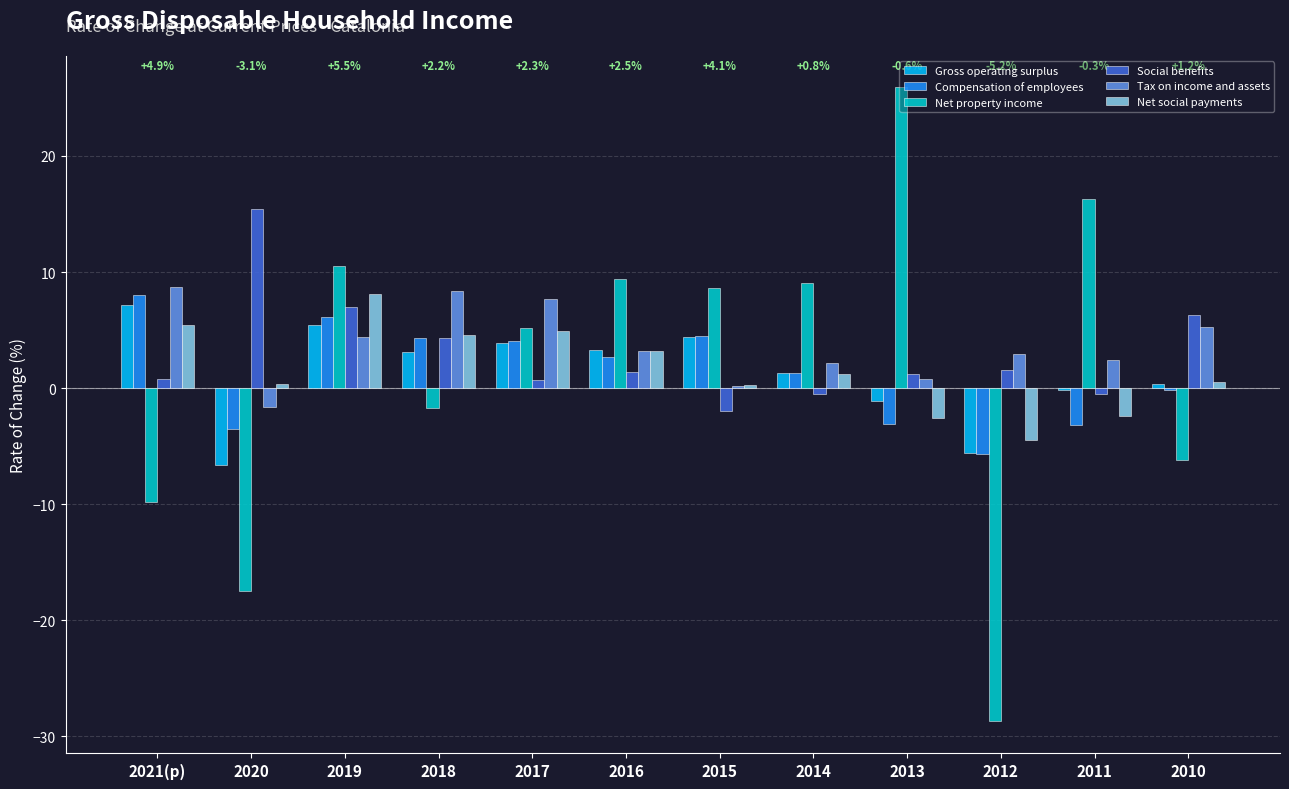

Which category has the lowest value in the Net property income series?

2012